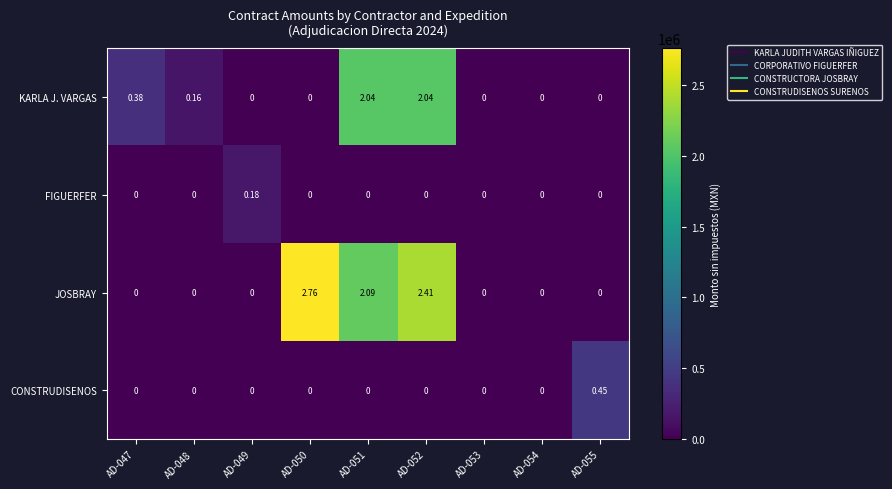

Between AD-054 and AD-055, which series saw the biggest shift?

CONSTRUDISENOS